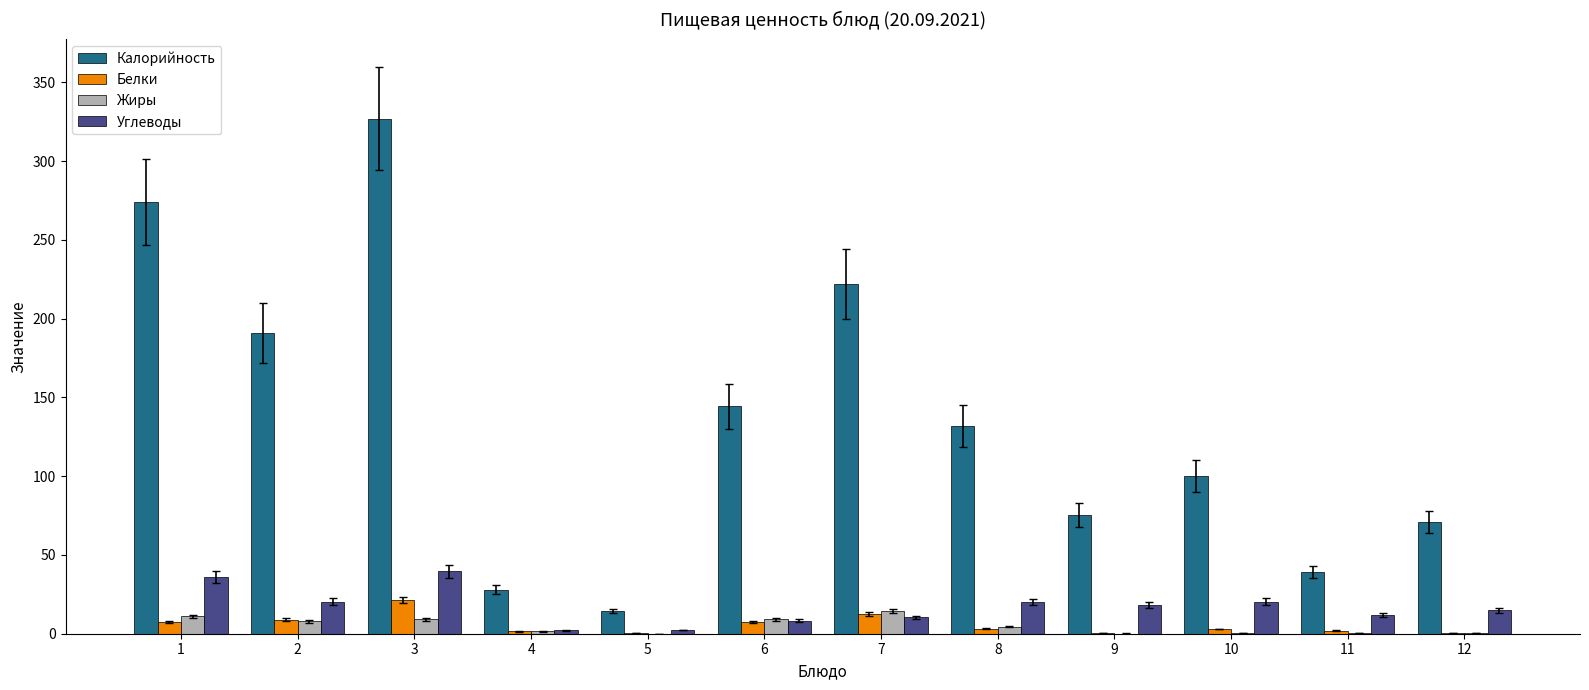

The value of Углеводы at 1 is 50.4. True or false?

False